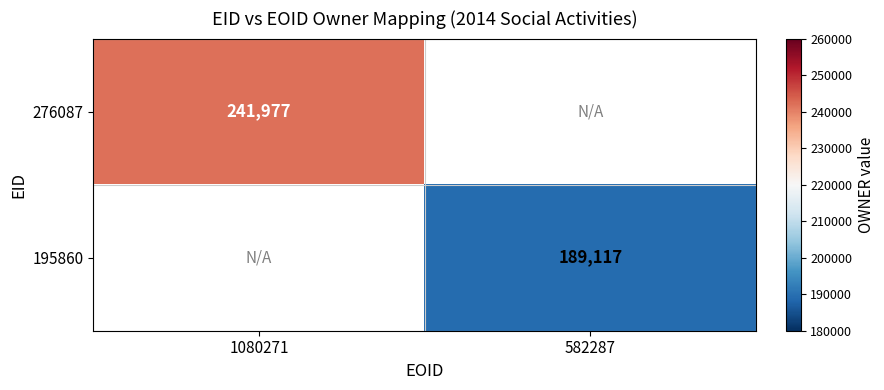

True or false: 195860 has a value of 337624 at 582287.

False